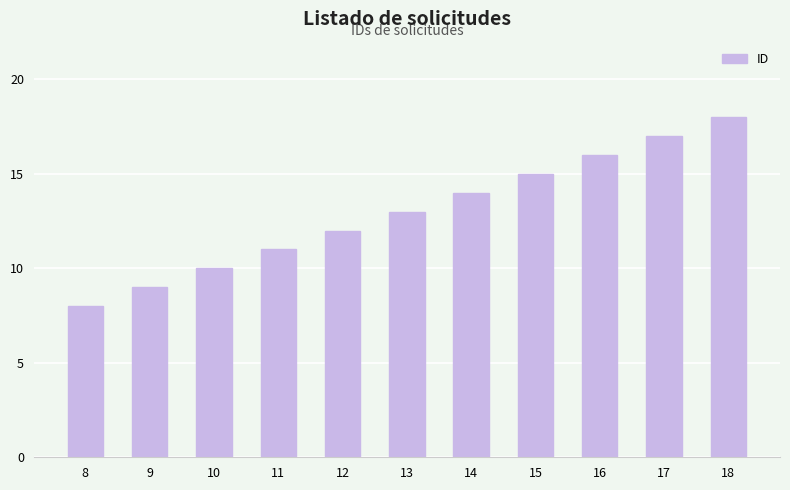

What is the difference between the values at 15 and 8?

7